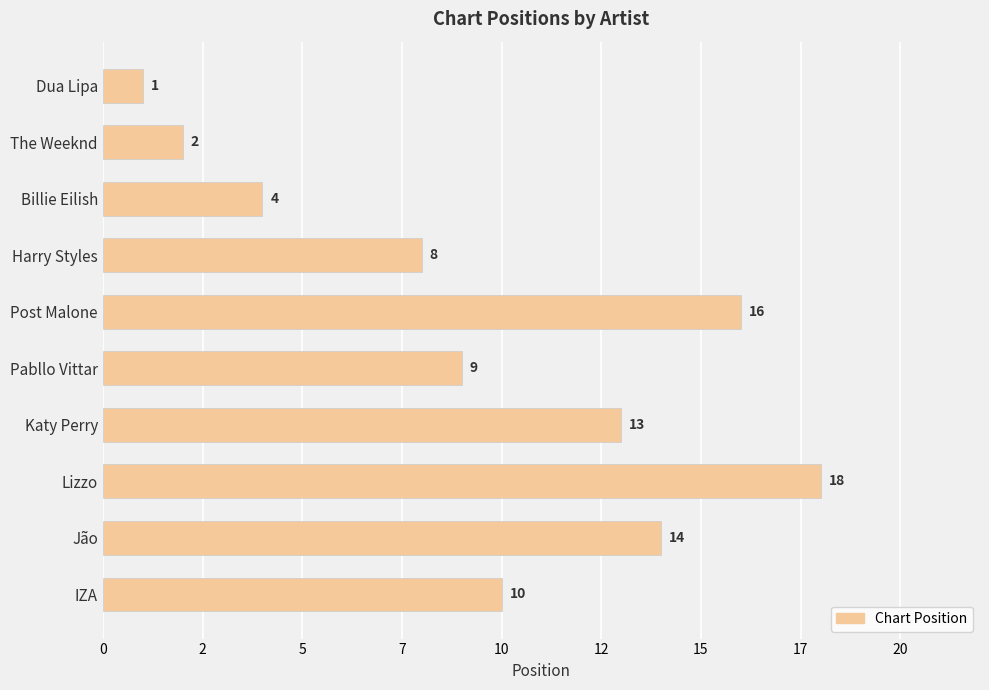

How many data points are above 10?

4